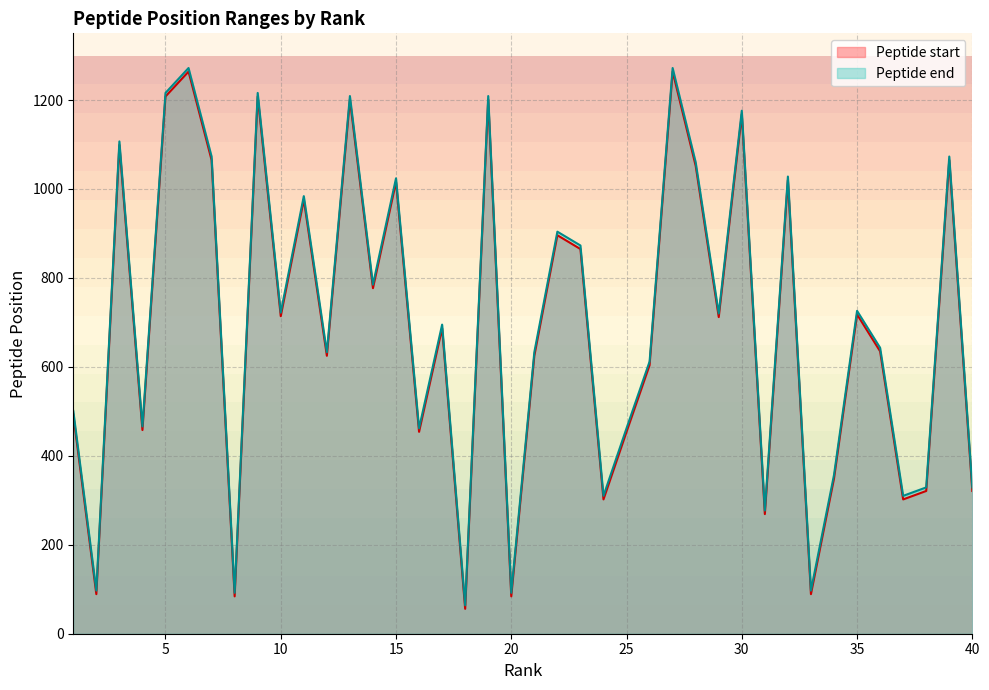

What is the average value of the Peptide end series?

703